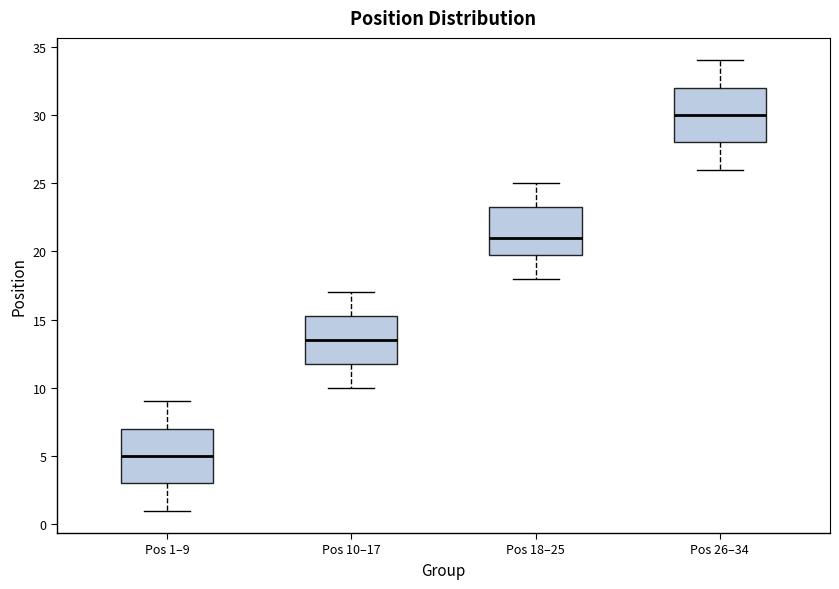

Which box has the lowest median line?

Pos 1–9